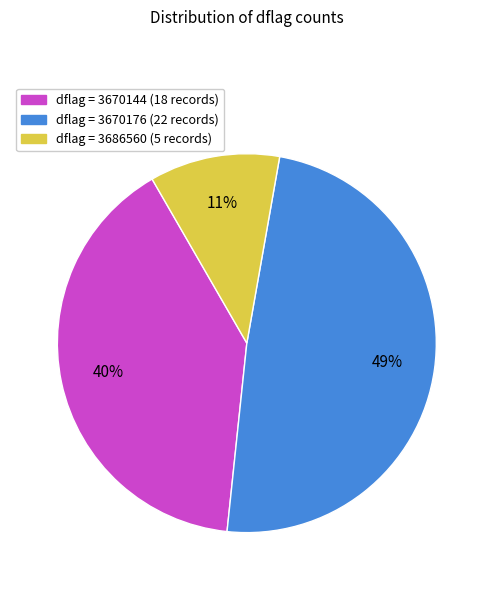

To the nearest percent, what is the combined percentage of dflag = 3670176 (22 records) and dflag = 3670144 (18 records)?

89%